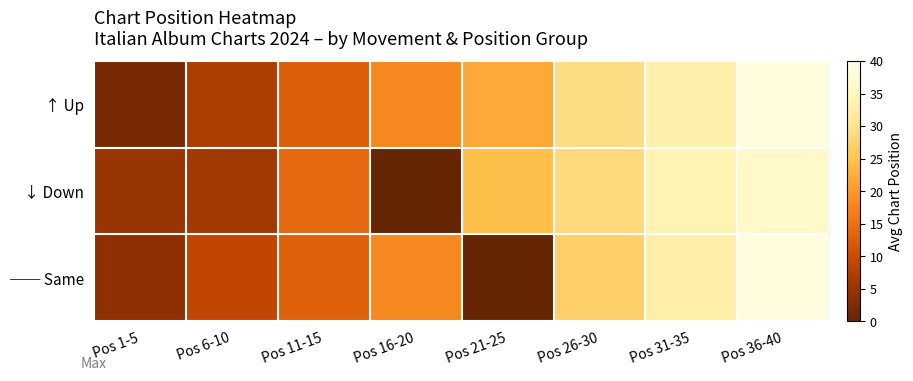

At how many categories does at least one series exceed 4?

8